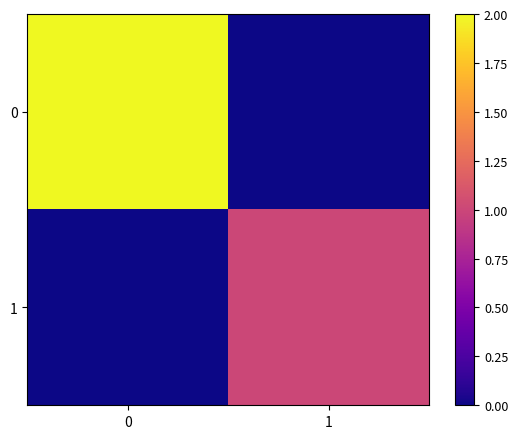

What is the total value across all series at 0?

2